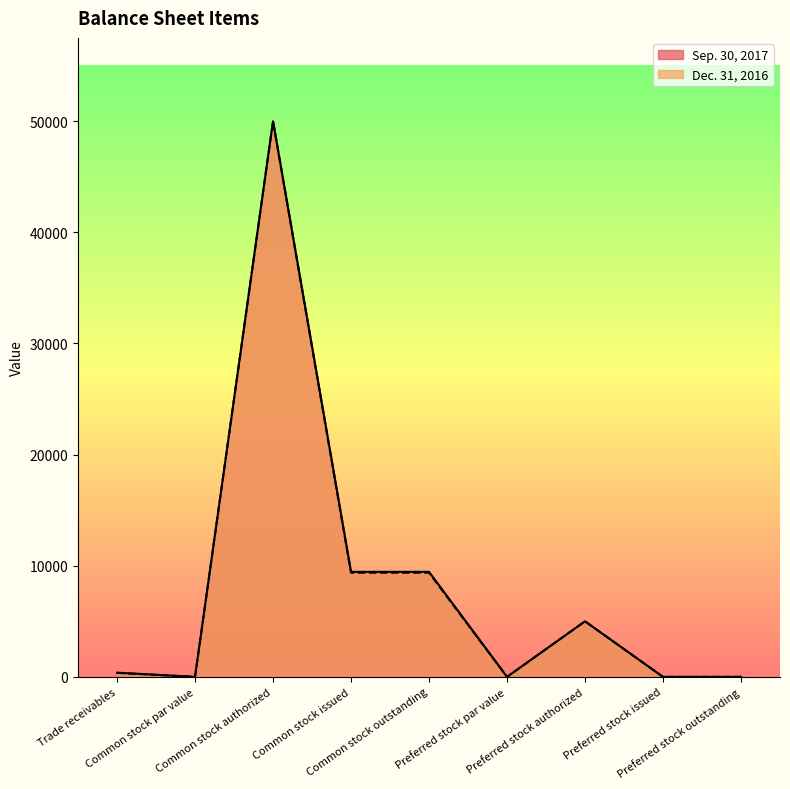

What is the difference between the maximum and minimum values in the Sep. 30, 2017 series?

50000